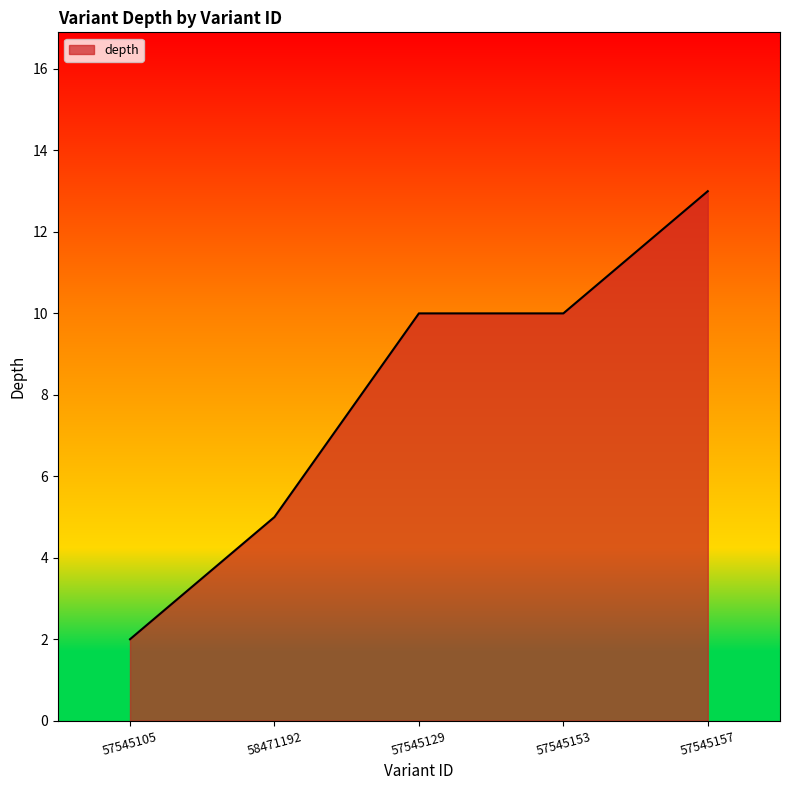

True or false: the data shows 3 at 58471192.

False